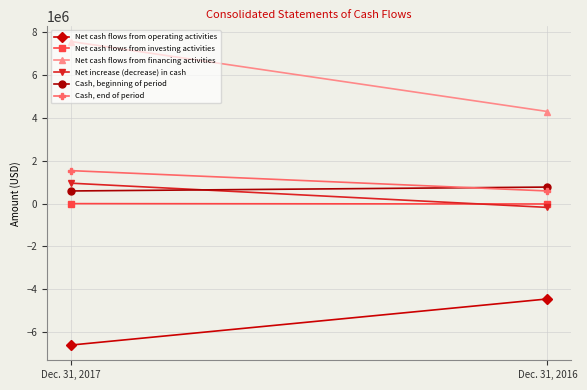

Reading right to left, transcribe all the data shown in this chart.

Net cash flows from operating activities: -4454857	-6608208
Net cash flows from investing activities: -21793	-5301
Net cash flows from financing activities: 4295062	7562851
Net increase (decrease) in cash: -181588	949342
Cash, beginning of period: 767268	585680
Cash, end of period: 585680	1535022